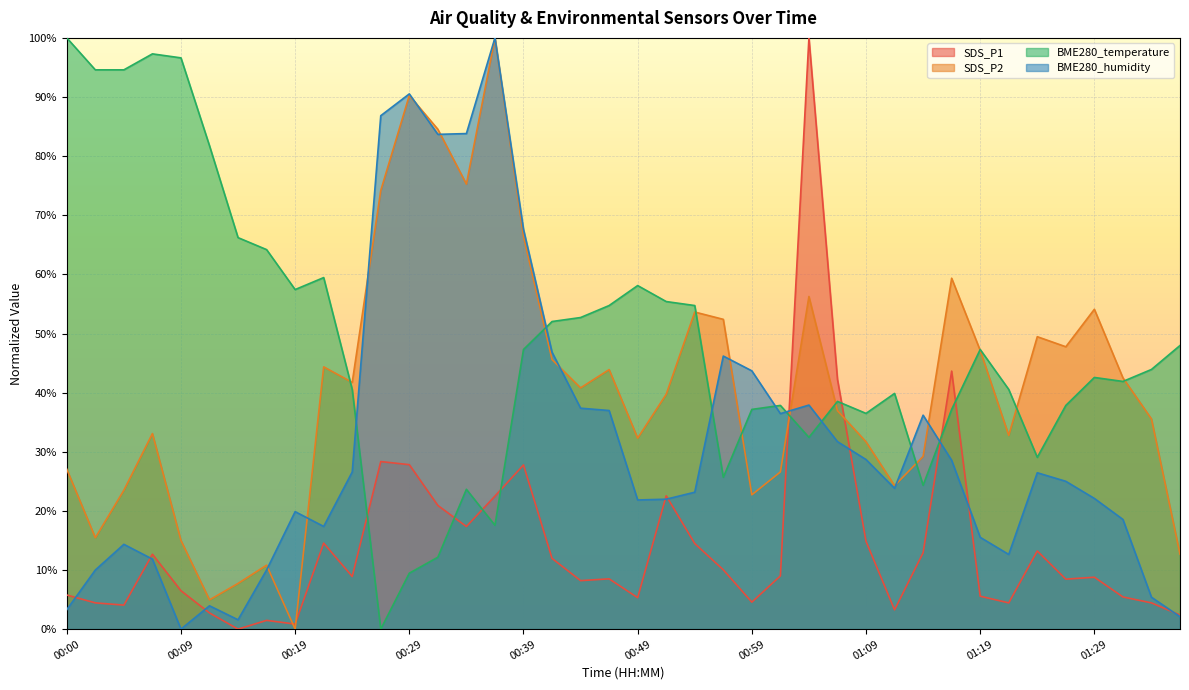

What is the total value across all series at 00:02?

124.5